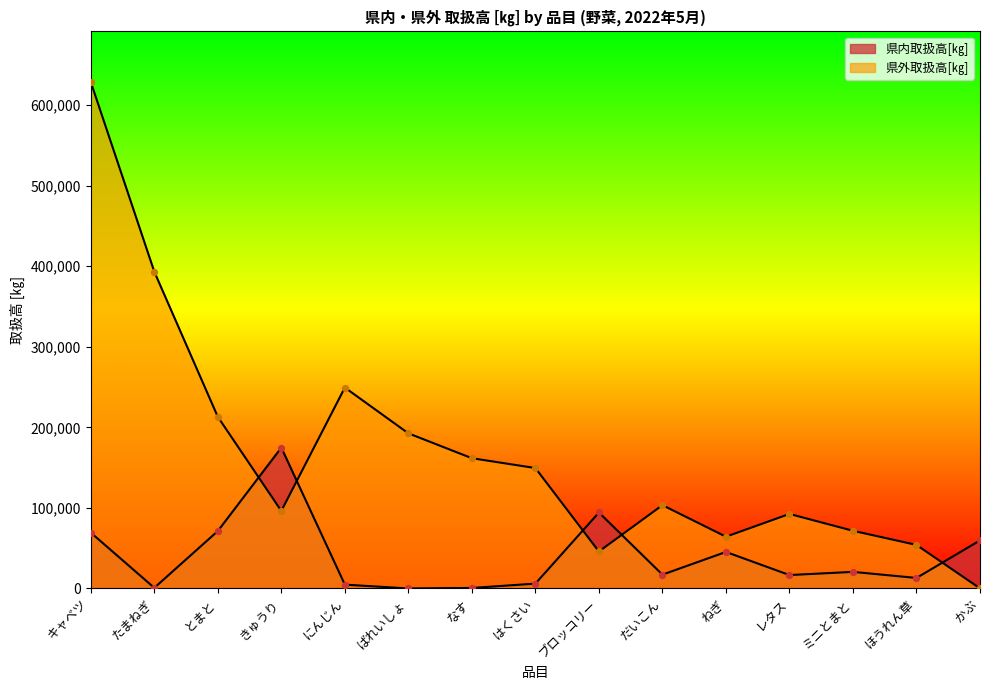

Which series has the largest Y range (max minus min)?

県外取扱高[㎏]